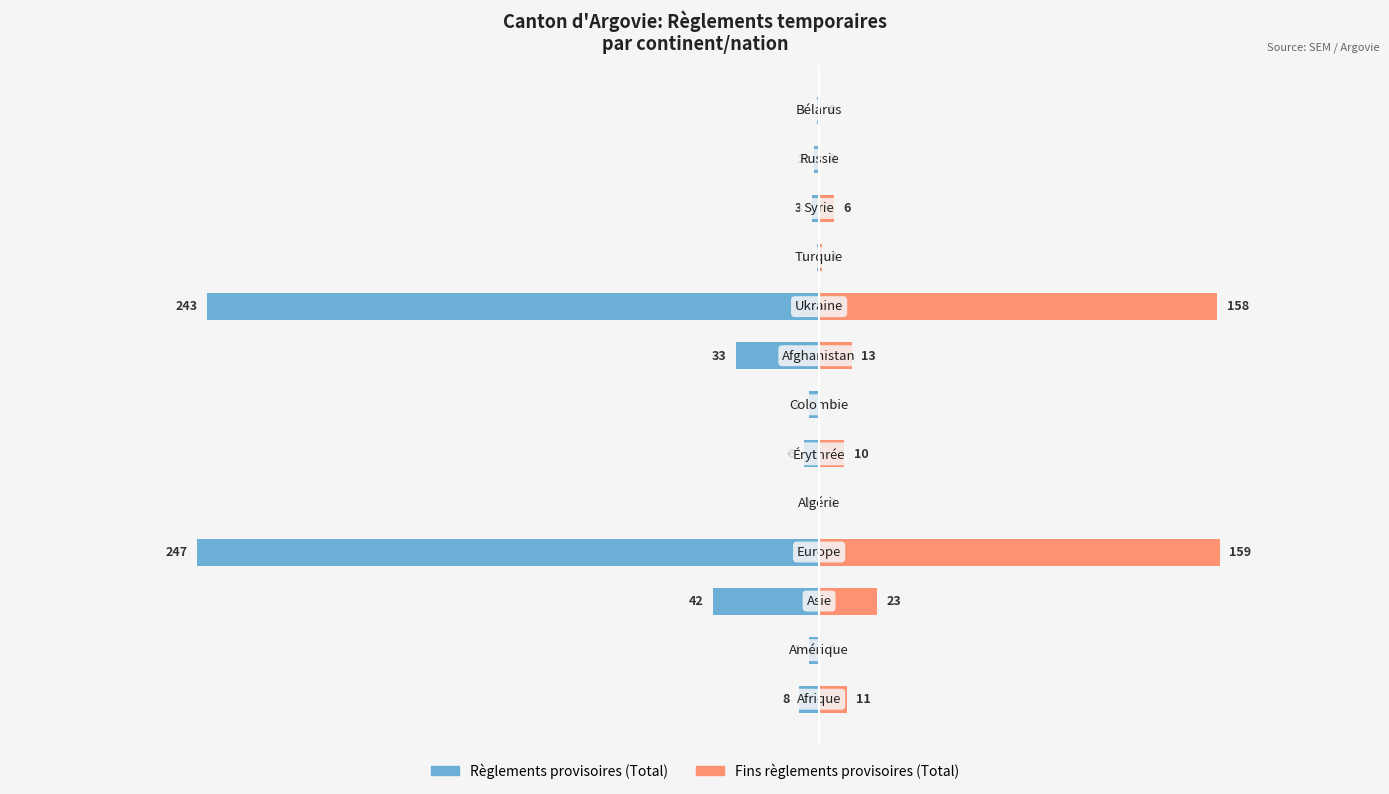

How many bars are there in total?

26